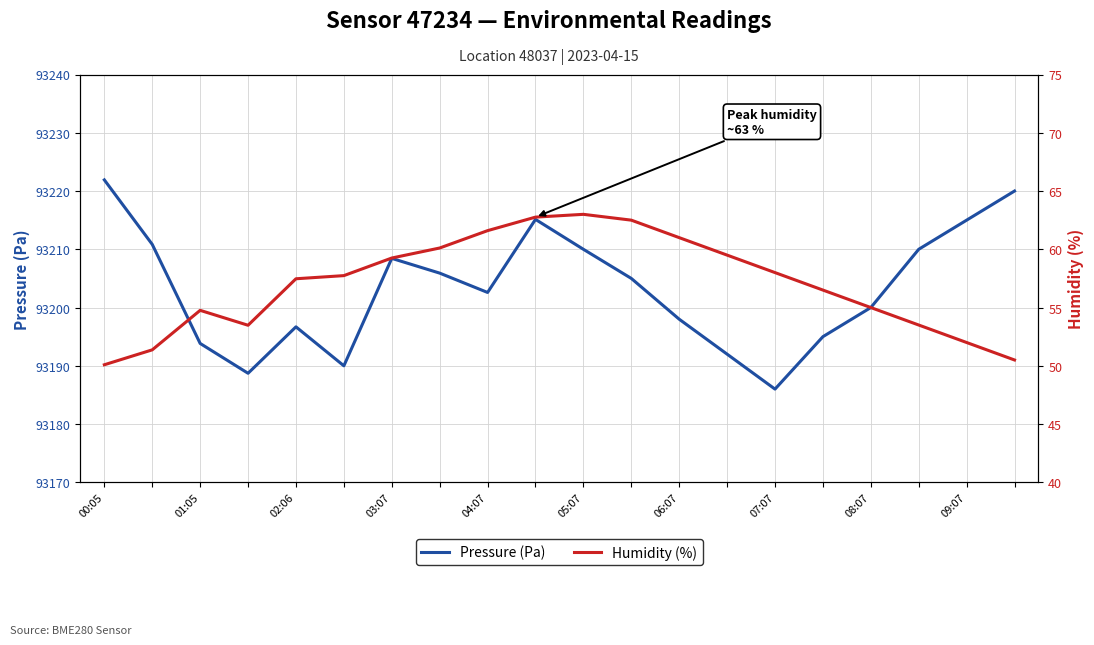

Is it true that Pressure (Pa) equals 25280.7 at 06:07?

False